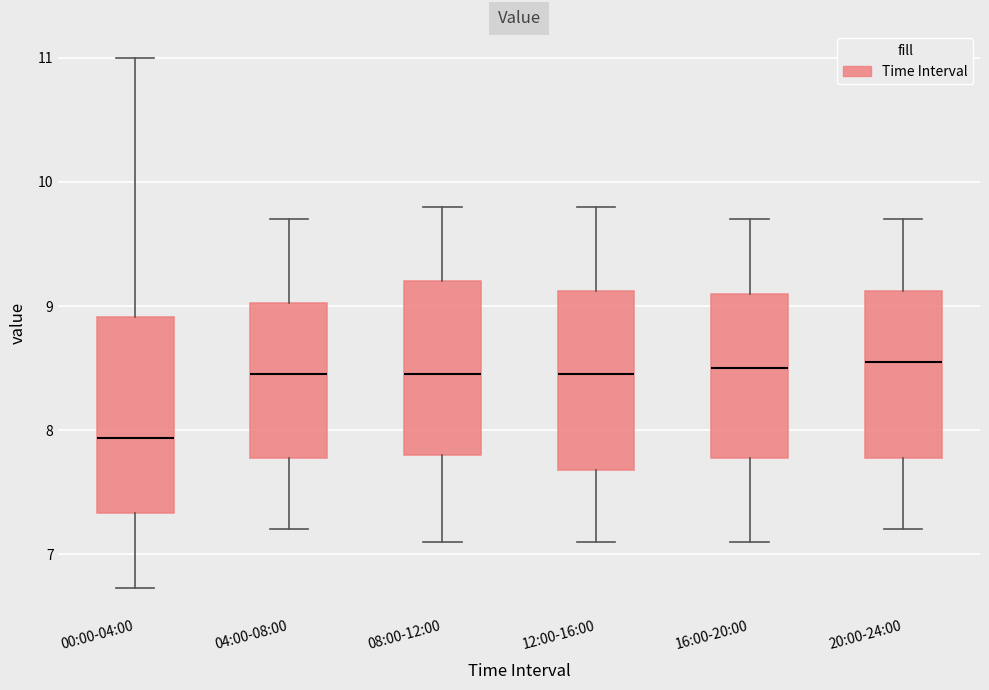

Comparing the boxes themselves (not the whiskers), which one is the tallest?

00:00-04:00